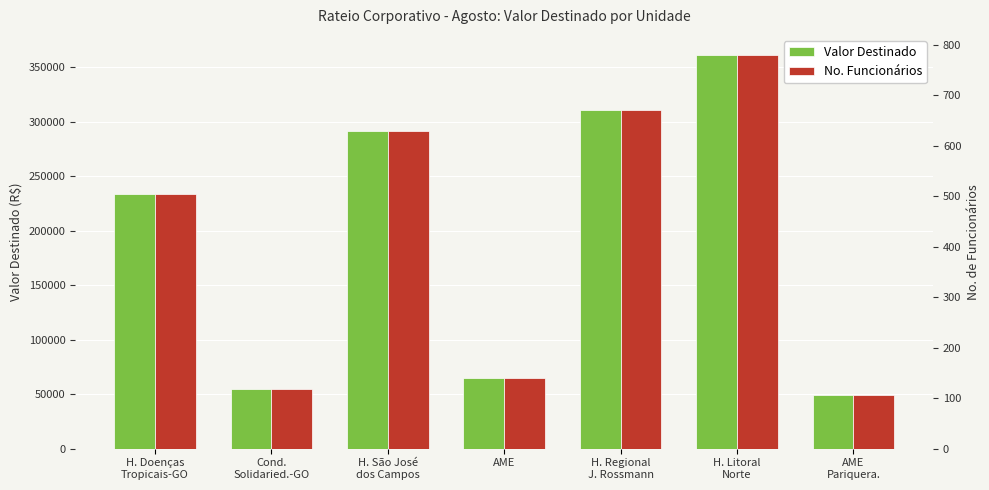

Are the bars horizontal?

No